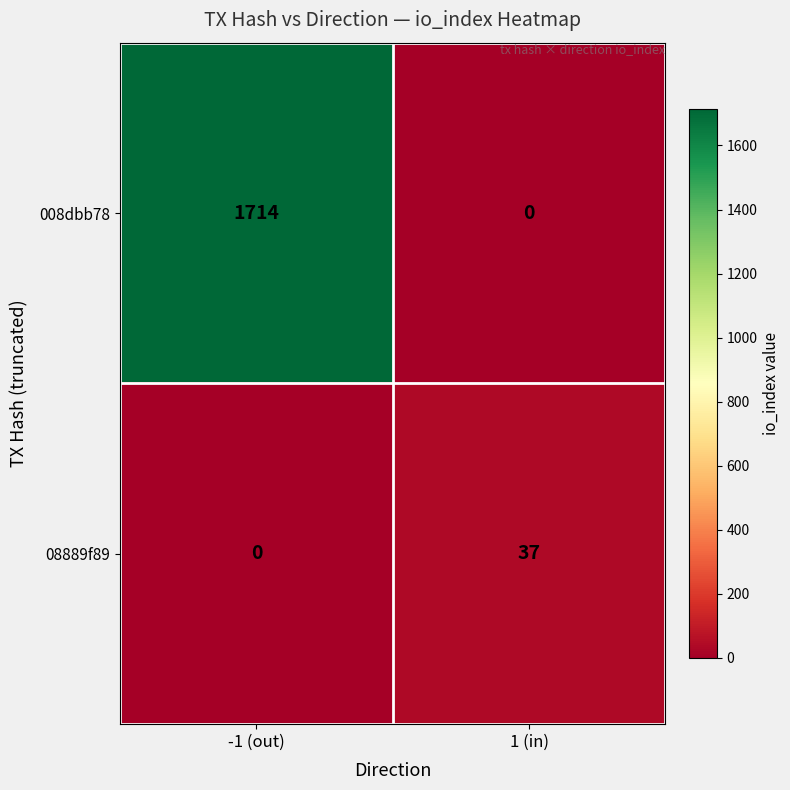

Which series has the largest total across all categories?

008dbb78